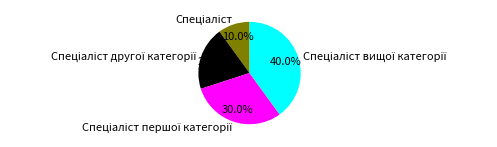

Does any single category account for the majority?

No